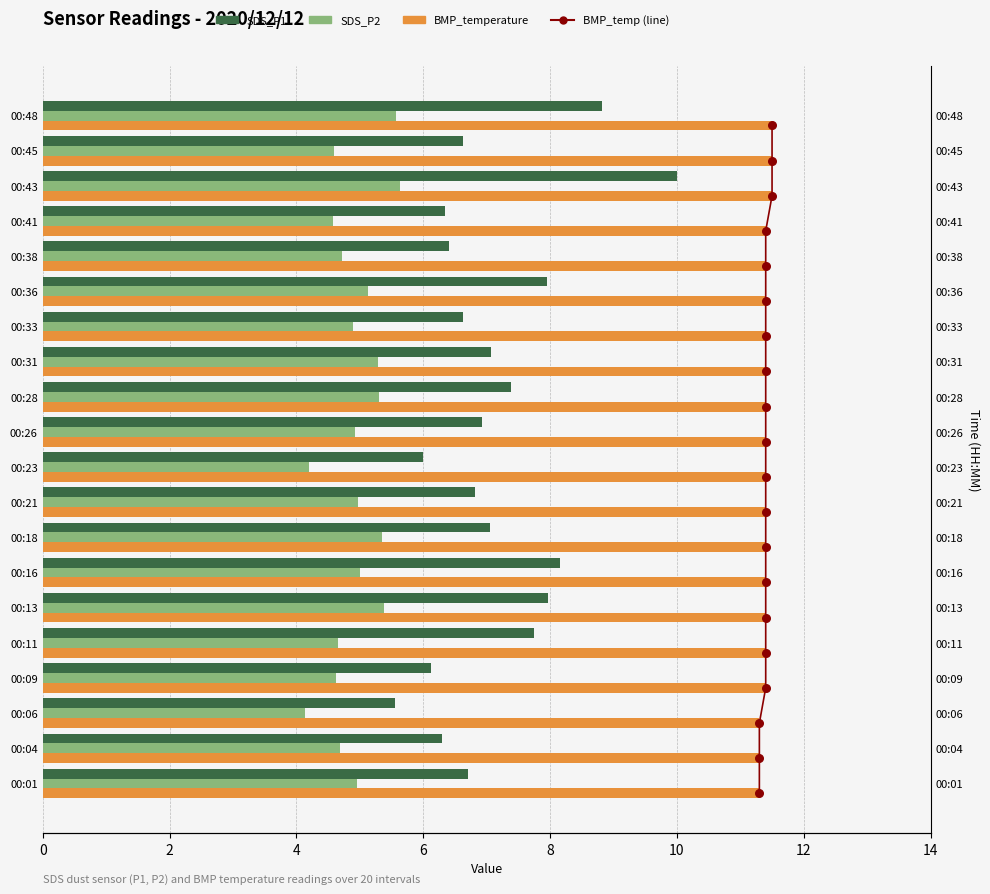

Which series contains the highest Y value?

BMP_temp (line)